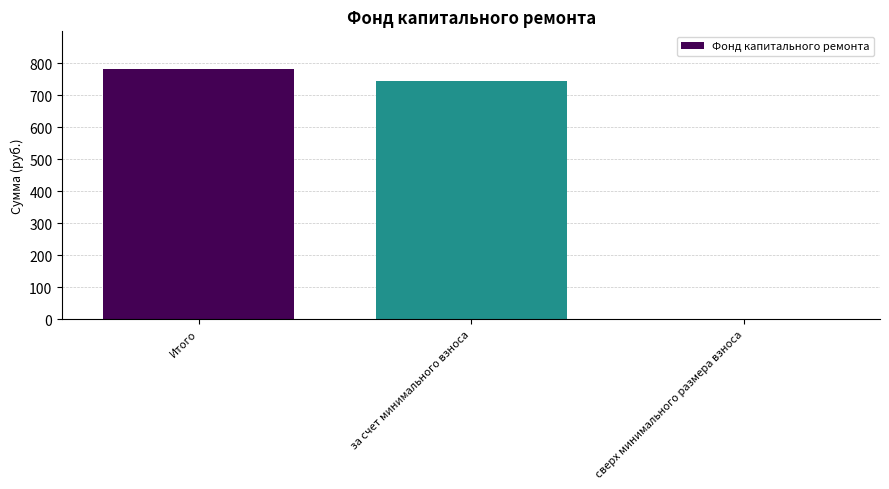

Which category has the highest value across all series?

Итого